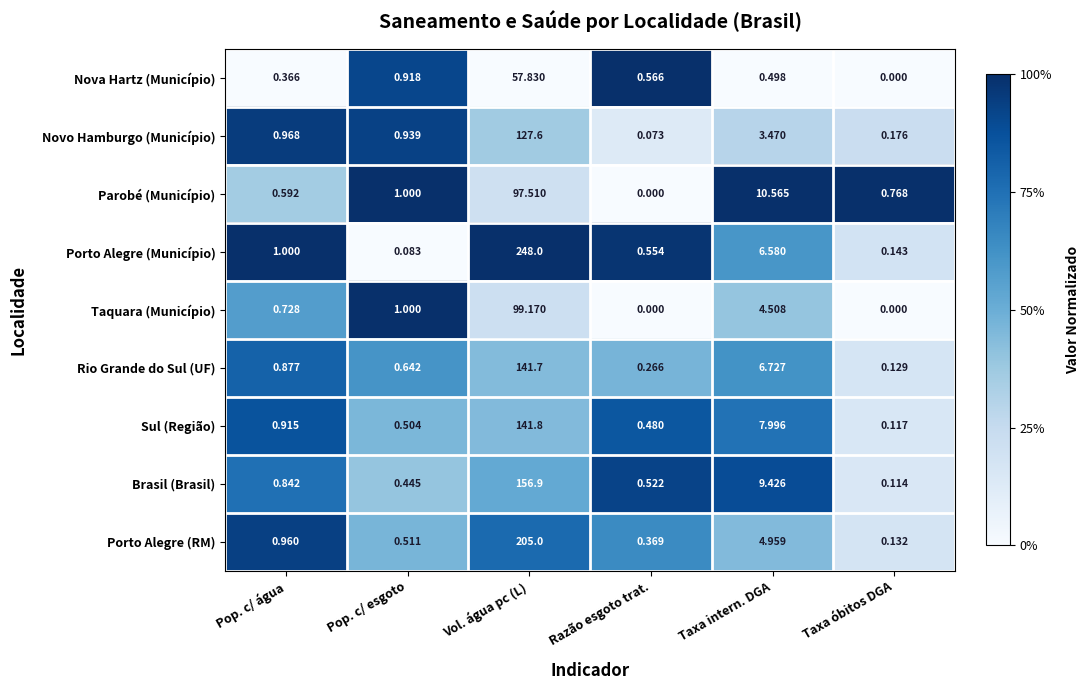

Which series has the widest spread of values?

Porto Alegre (Município)